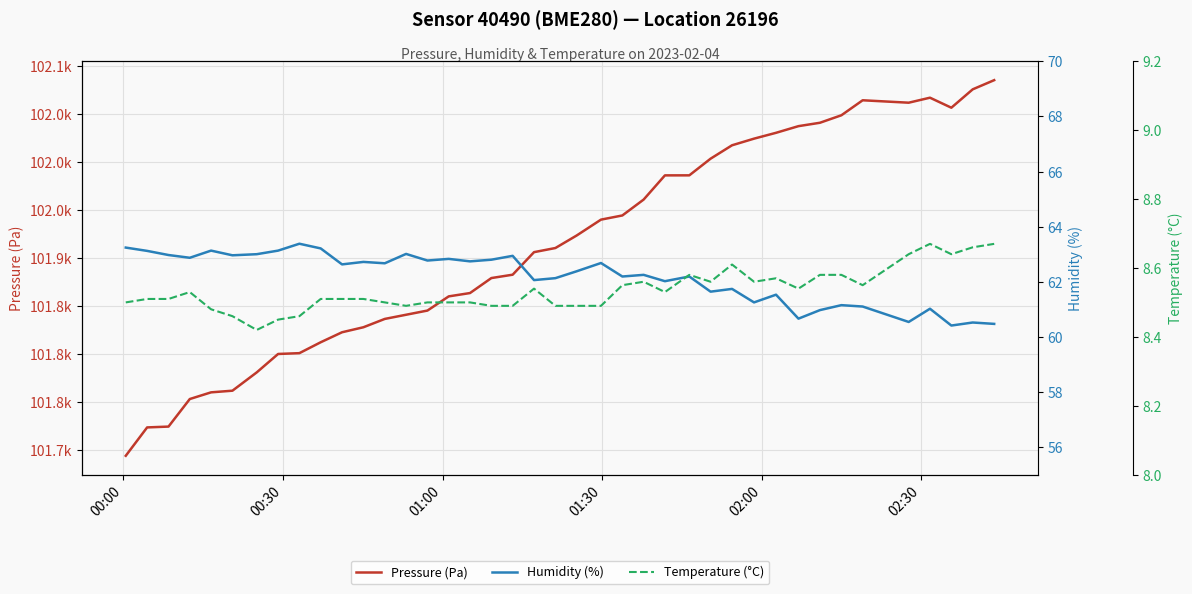

True or false: Temperature (°C) and Pressure (Pa) intersect in this chart.

False